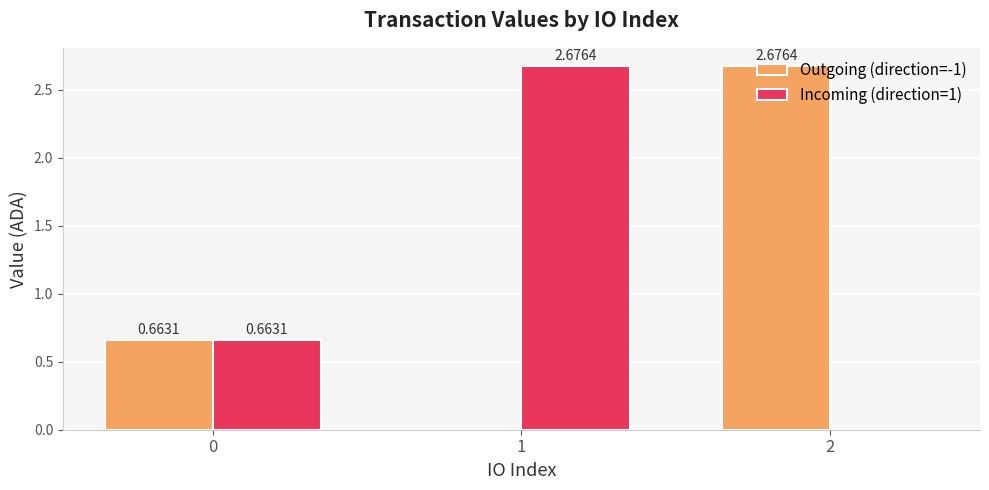

What is the total value across all series at 0?

1.3